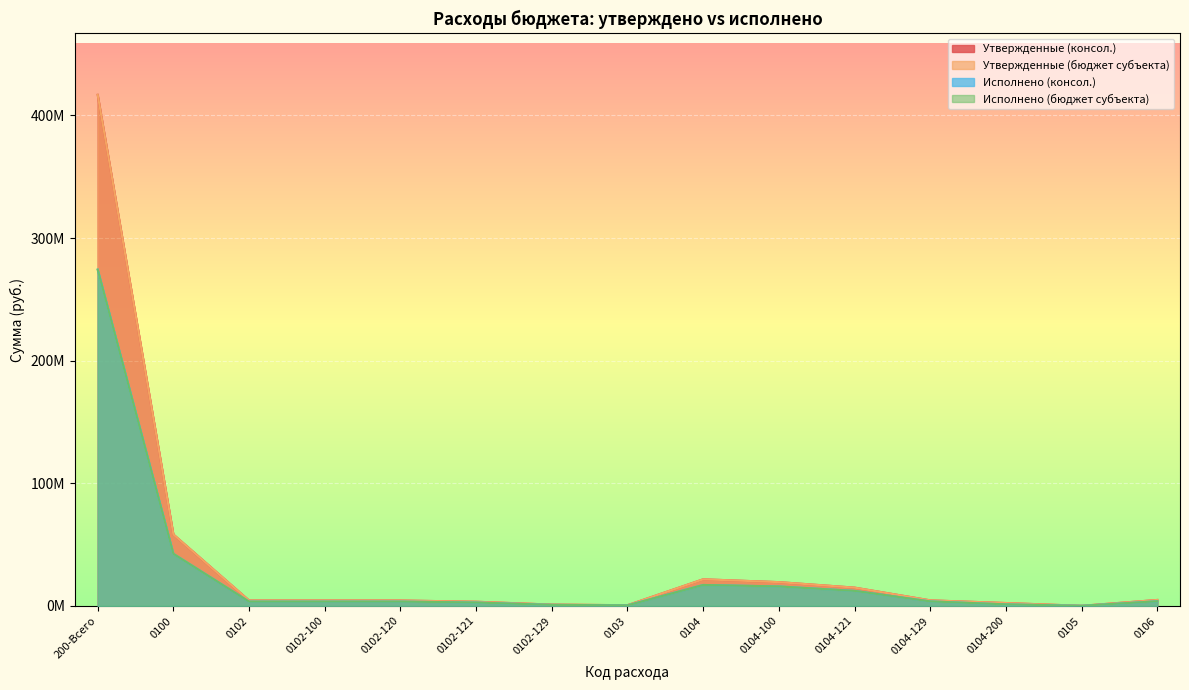

Where is the first local maximum for Исполнено (бюджет субъекта)?

0104